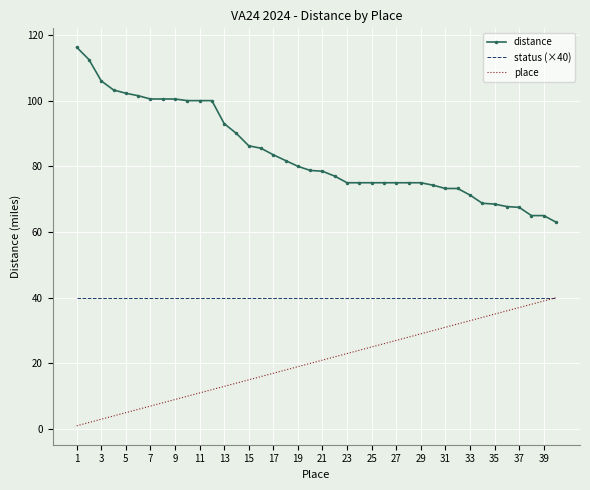

What is the sum of all distance values?

3360.0